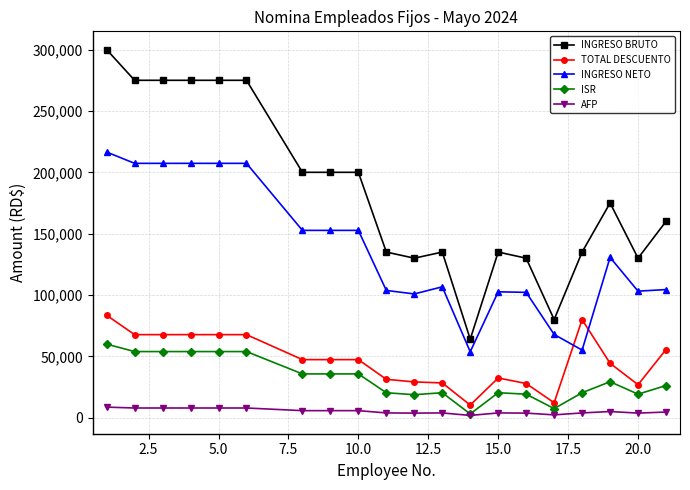

What is the value of the INGRESO NETO point at the 11th from the left?

100863.8